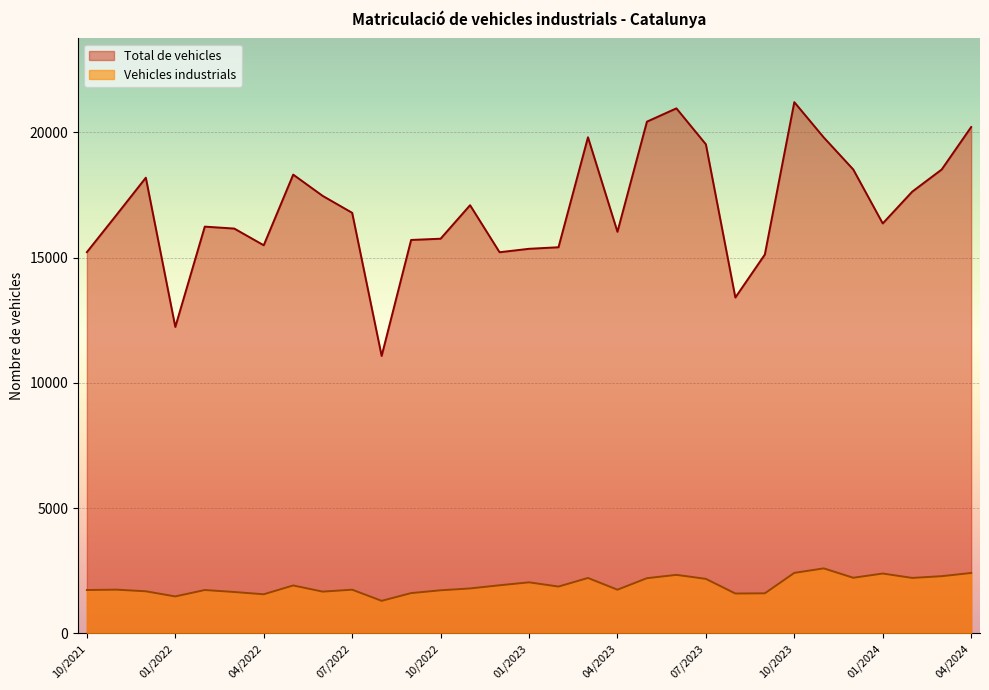

True or false: Total de vehicles has a value of 6427 at 07/2022.

False